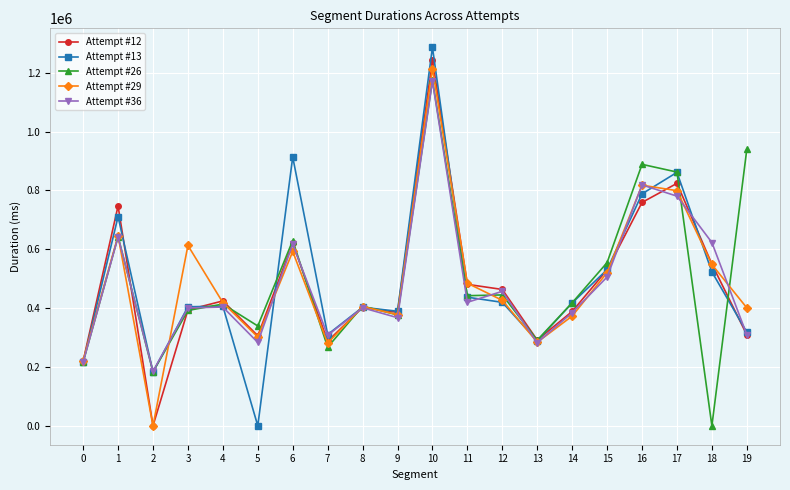

Which series changed the most between 15 and 16?

Attempt #26